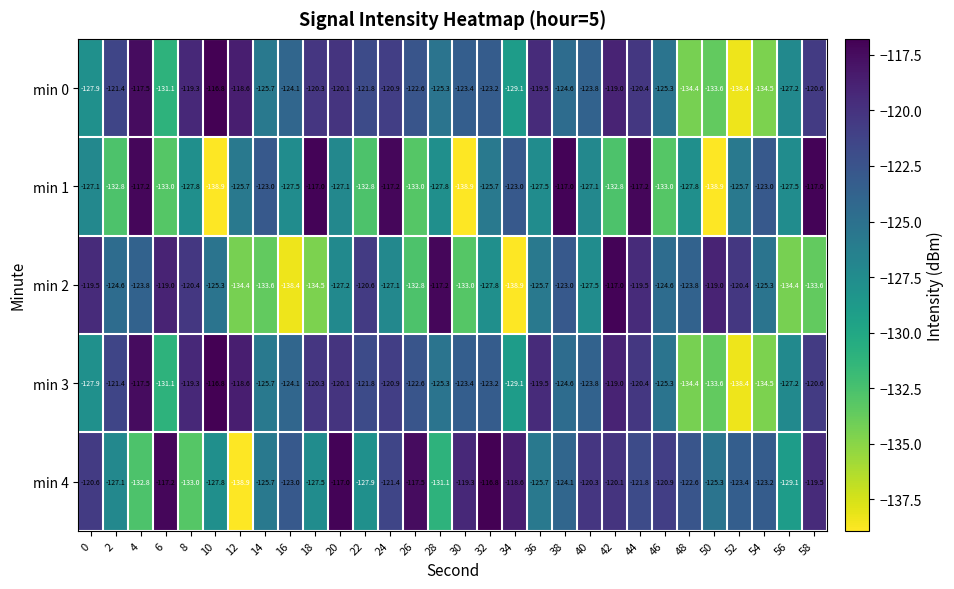

Between 32 and 56, which series saw the biggest shift?

min 4